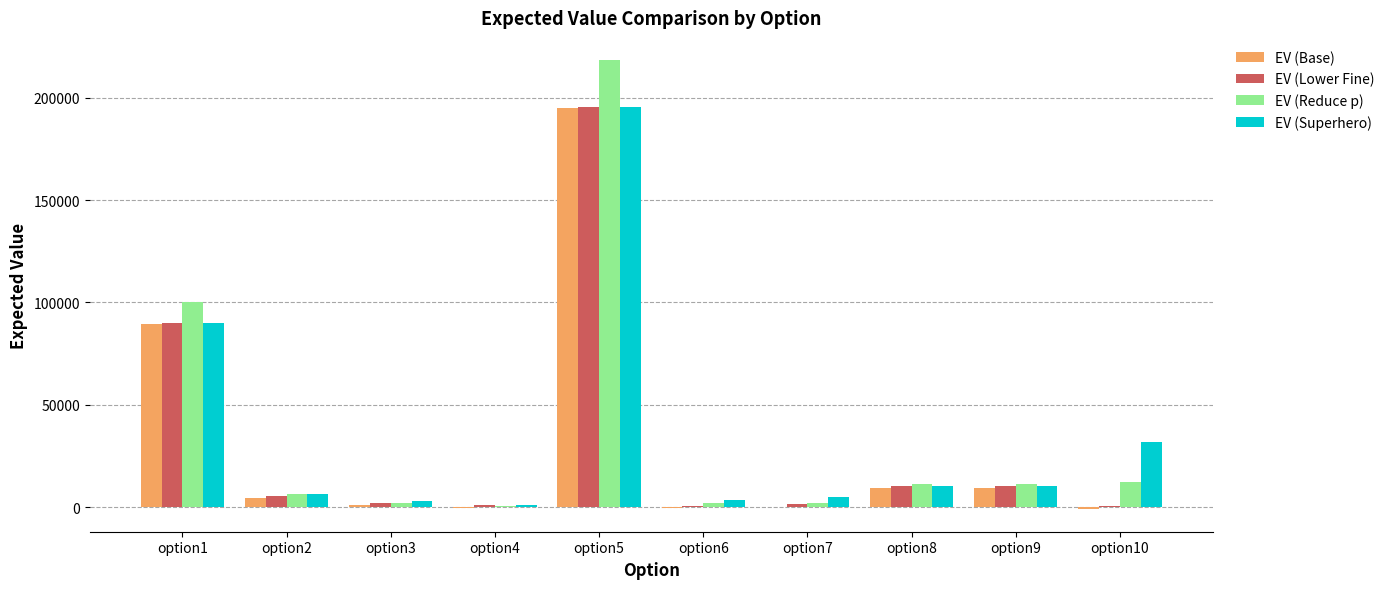

How many groups of bars are there?

10